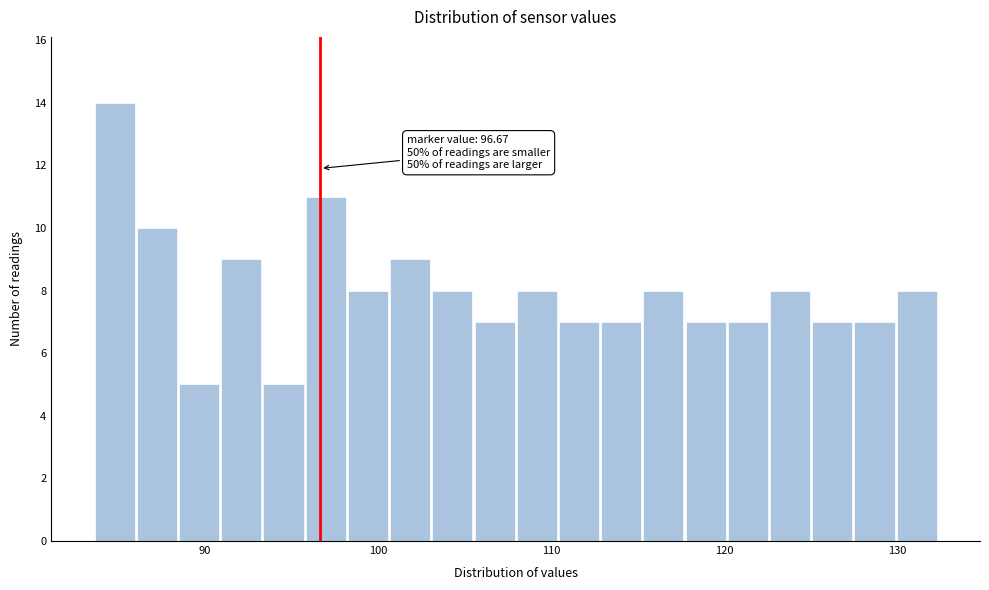

Around what value on the x-axis is the tallest bar? Give the approximate position of its centre, as read against the axis.

85